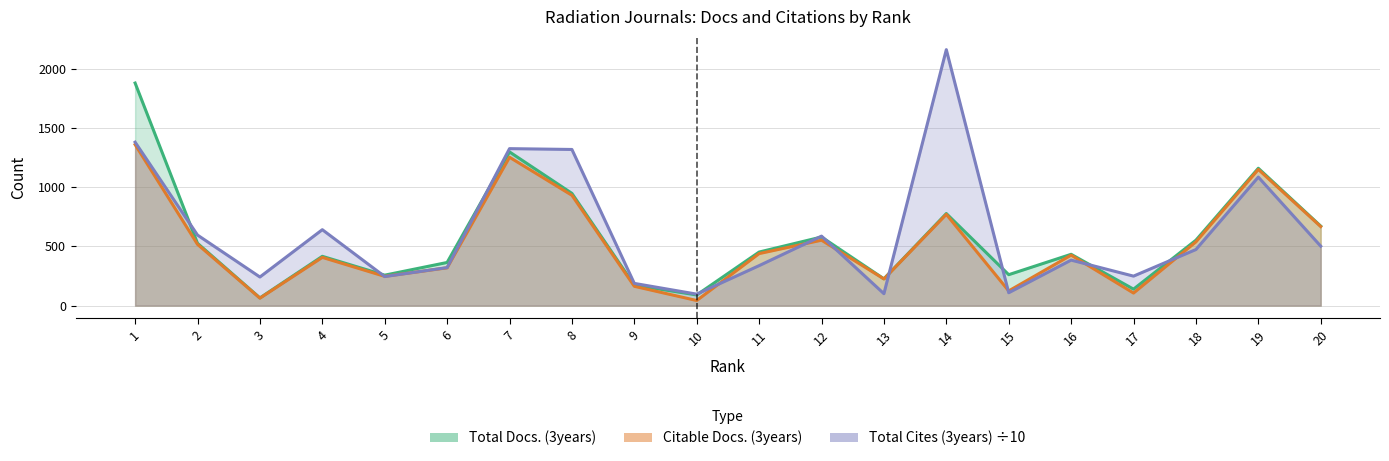

List the series in order of their peak value, lowest first.

Citable Docs. (3years), Total Docs. (3years), Total Cites (3years)